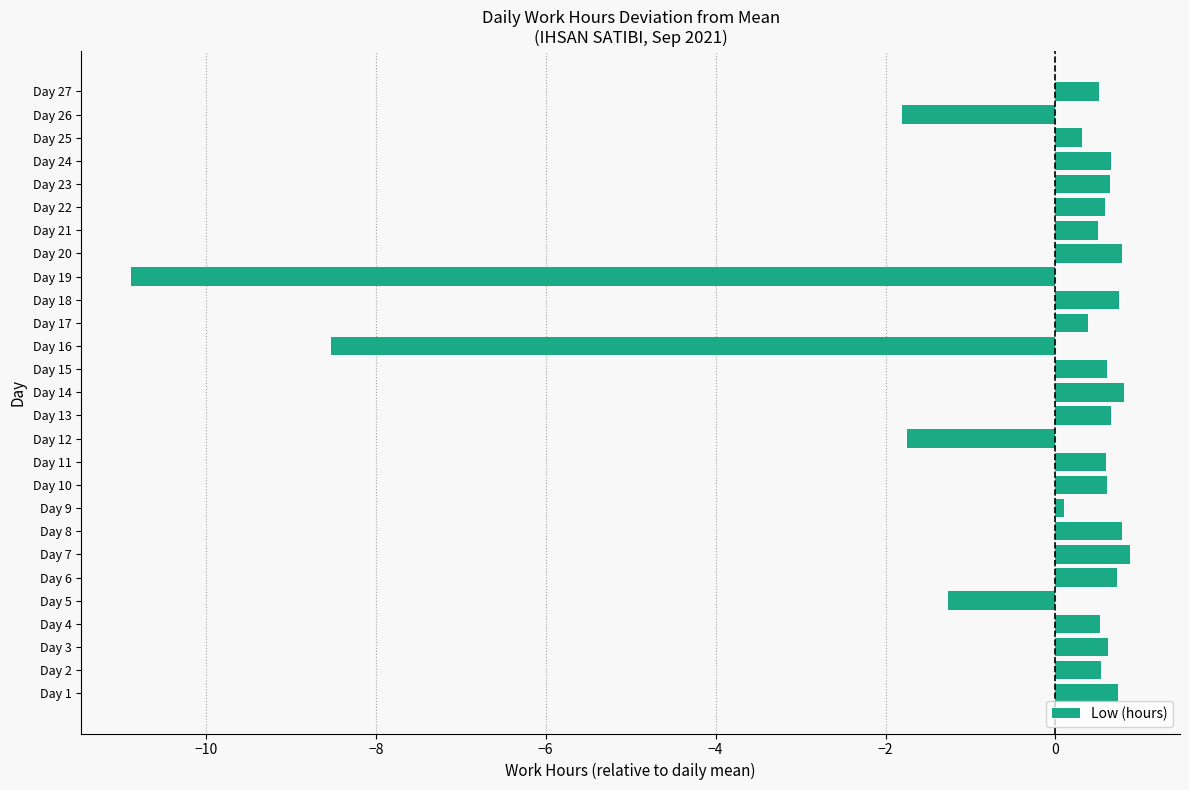

What is the sum of all values?

-10.9